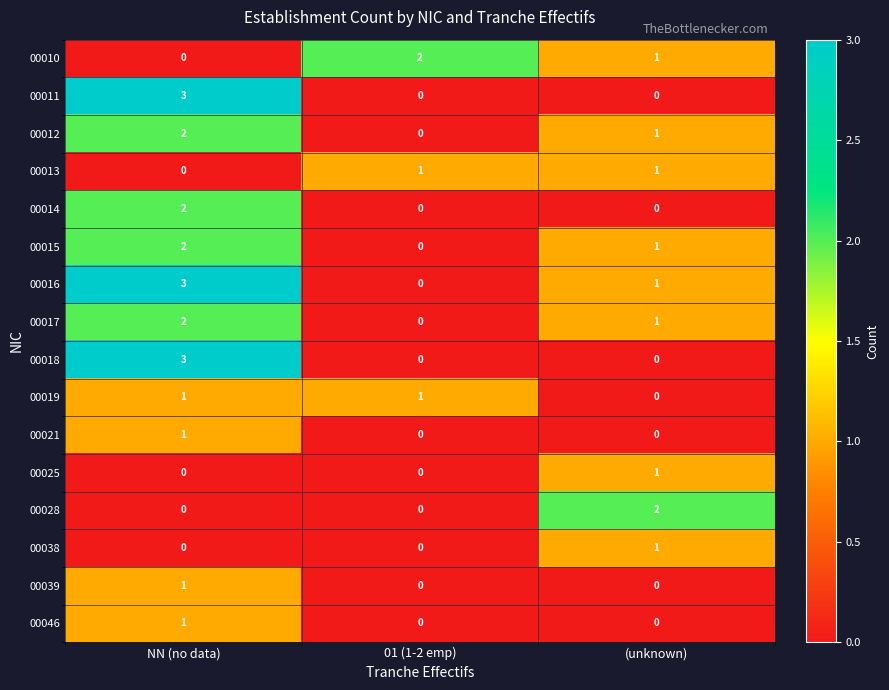

Between 01 (1-2 emp) and (unknown), which series saw the biggest shift?

00028